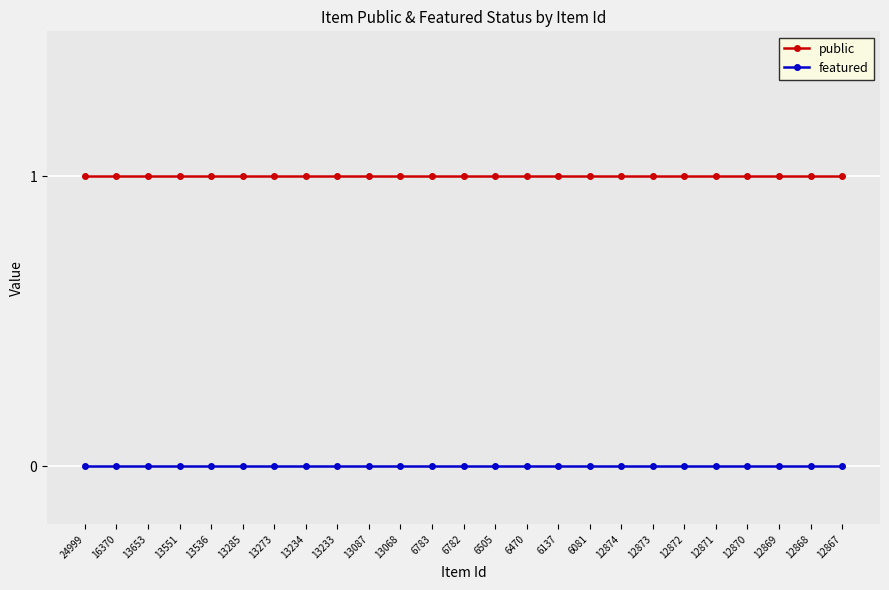

True or false: featured and public intersect in this chart.

False